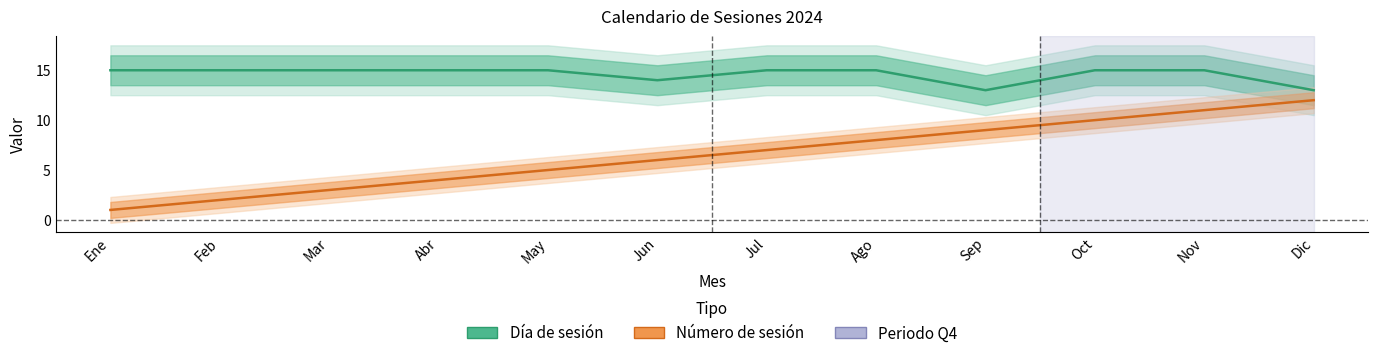

What is the difference between the Número de sesión values at Sep and Ago?

1